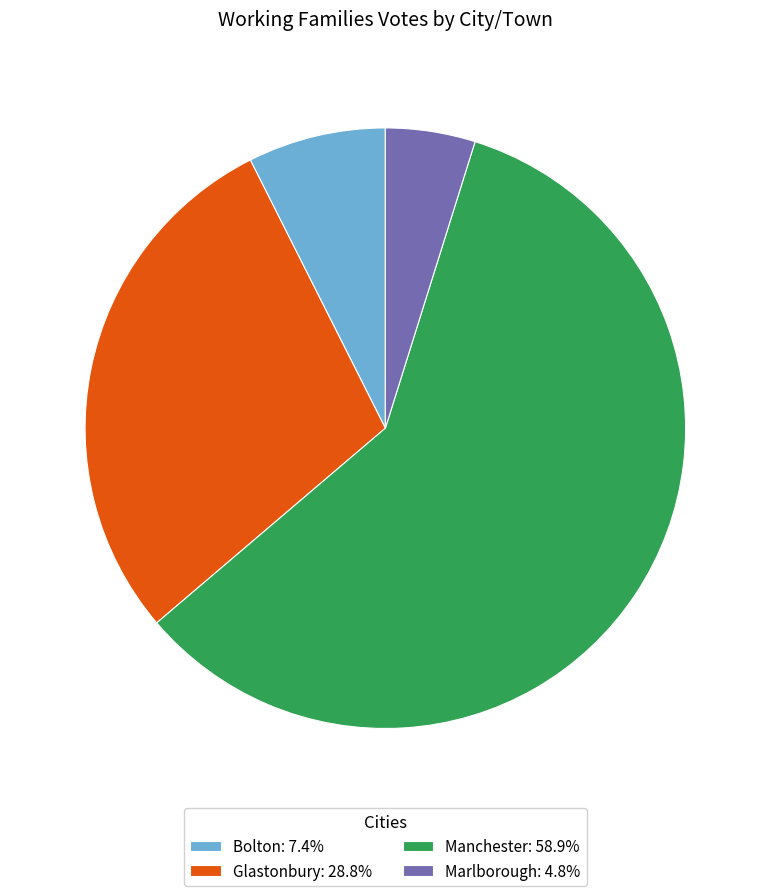

Is there any slice that represents more than half of the pie?

Yes